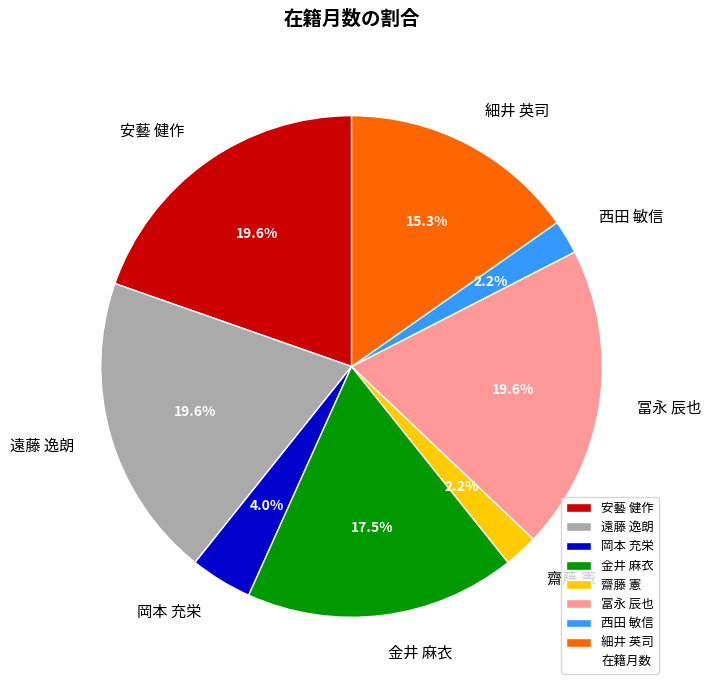

Does 遠藤 逸朗 represent more than half of the total?

No